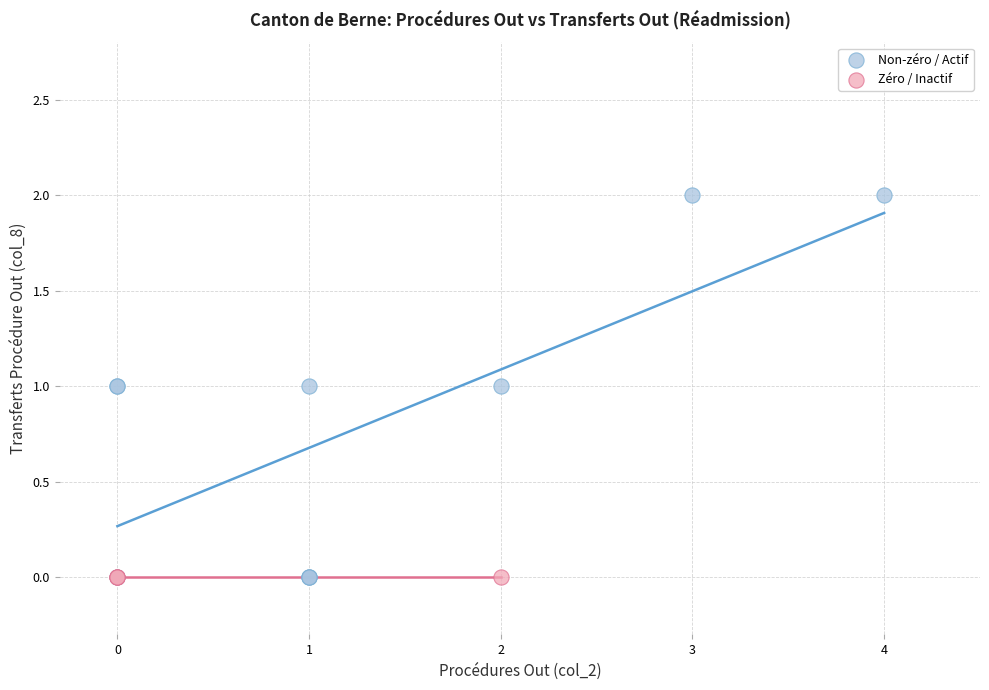

Which series contains the highest Y value?

Non-zéro / Actif